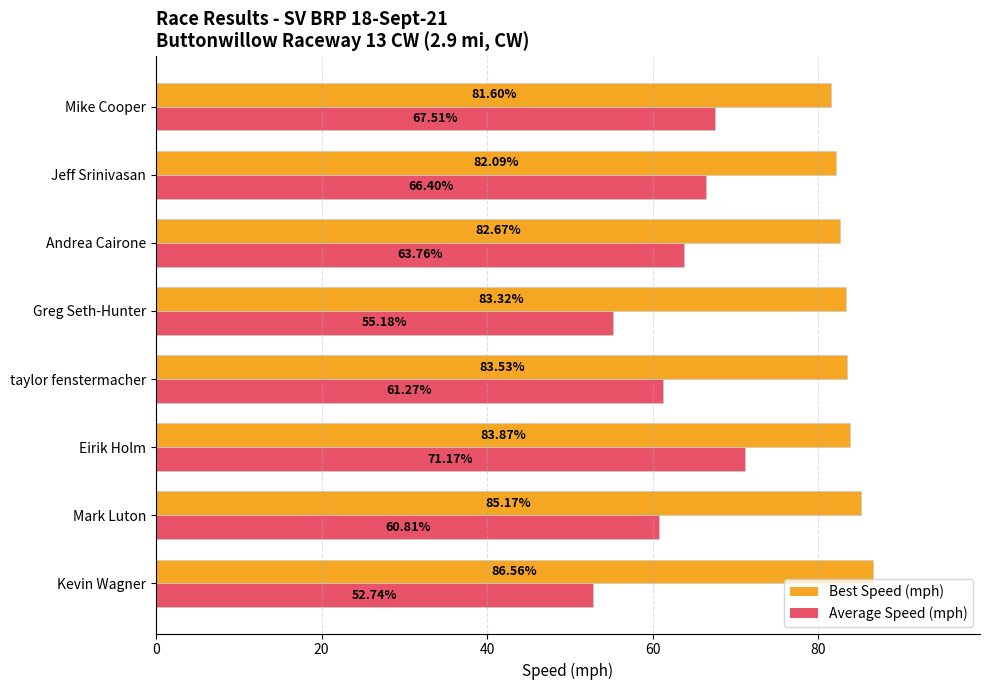

What is the difference between the maximum and minimum values in the Best Speed (mph) series?

5.0